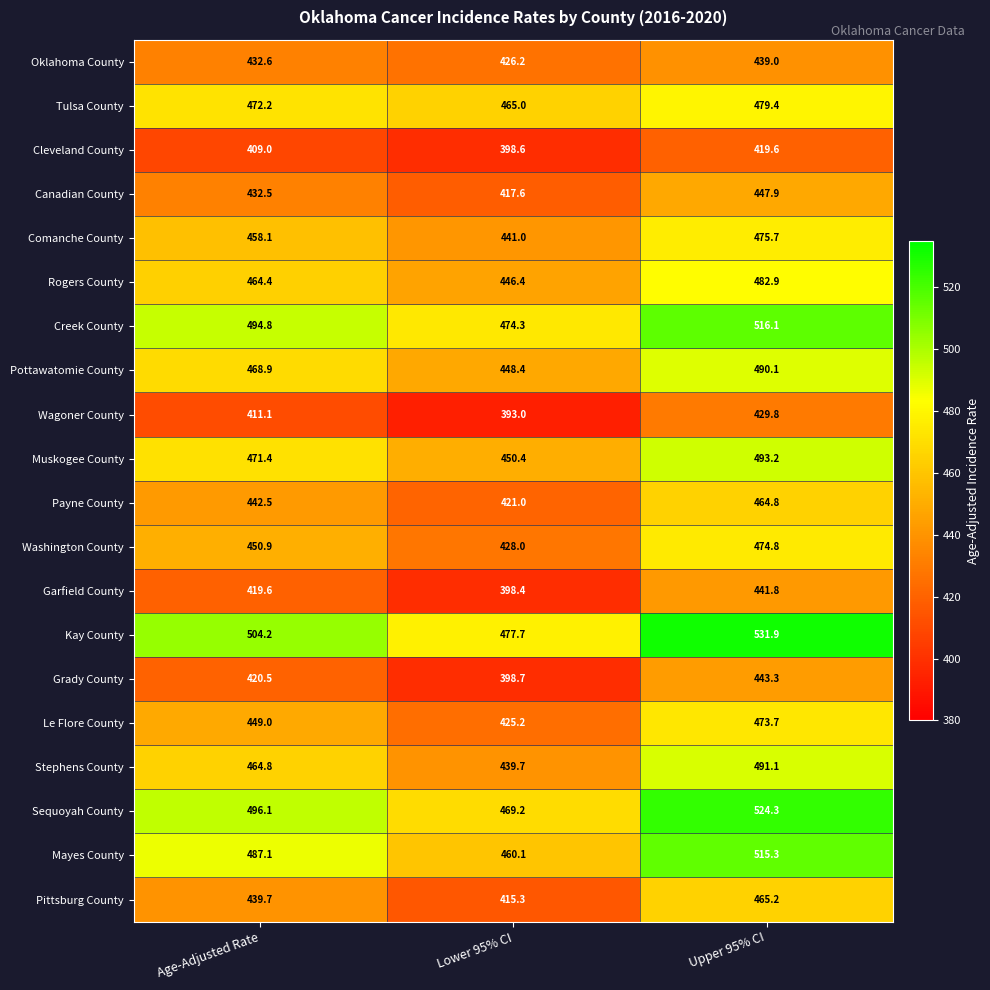

Which series has the largest total across all categories?

Kay County